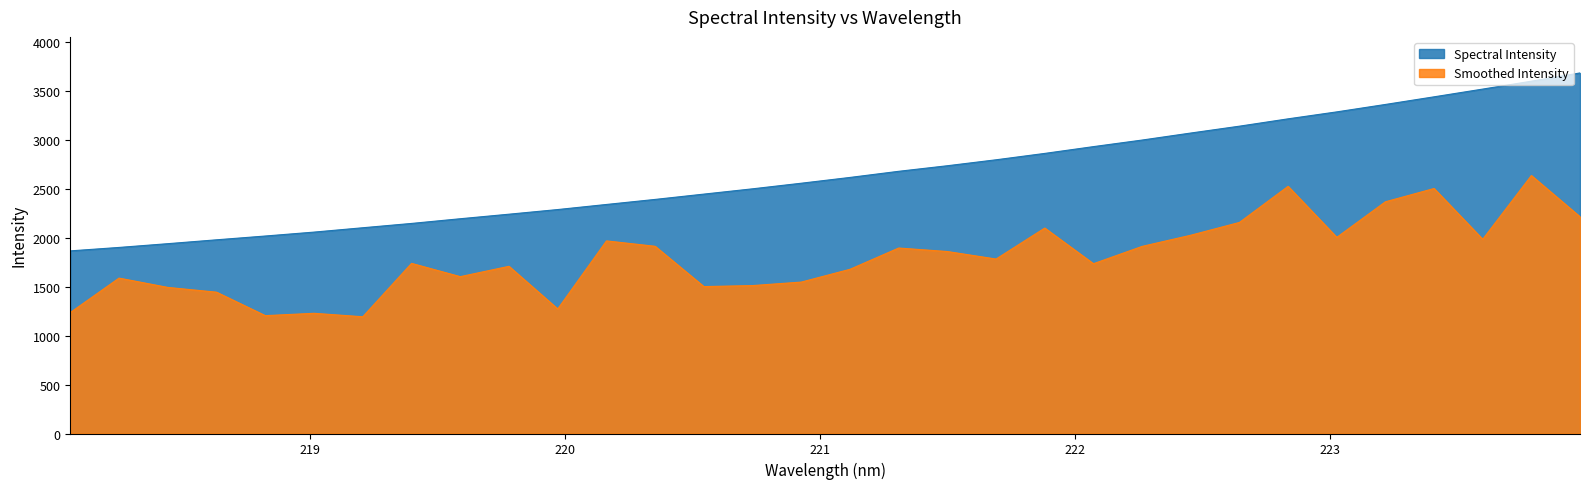

What is the value of the 8th point from the left?

2144.5